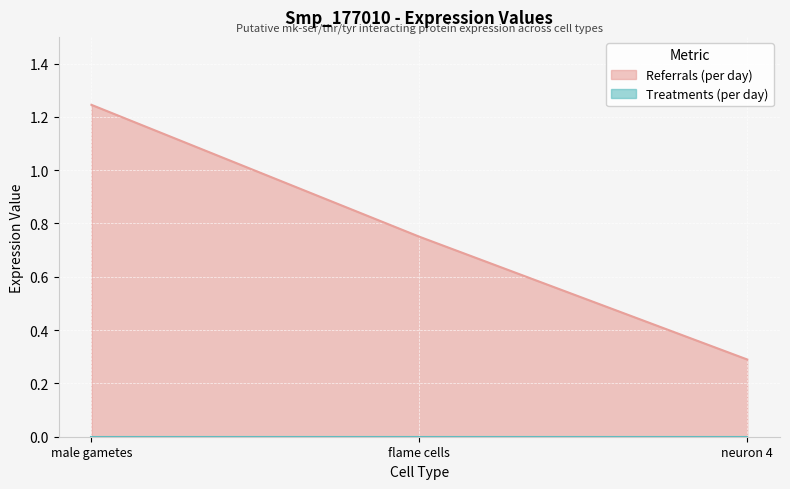

How many series are shown in this chart?

2